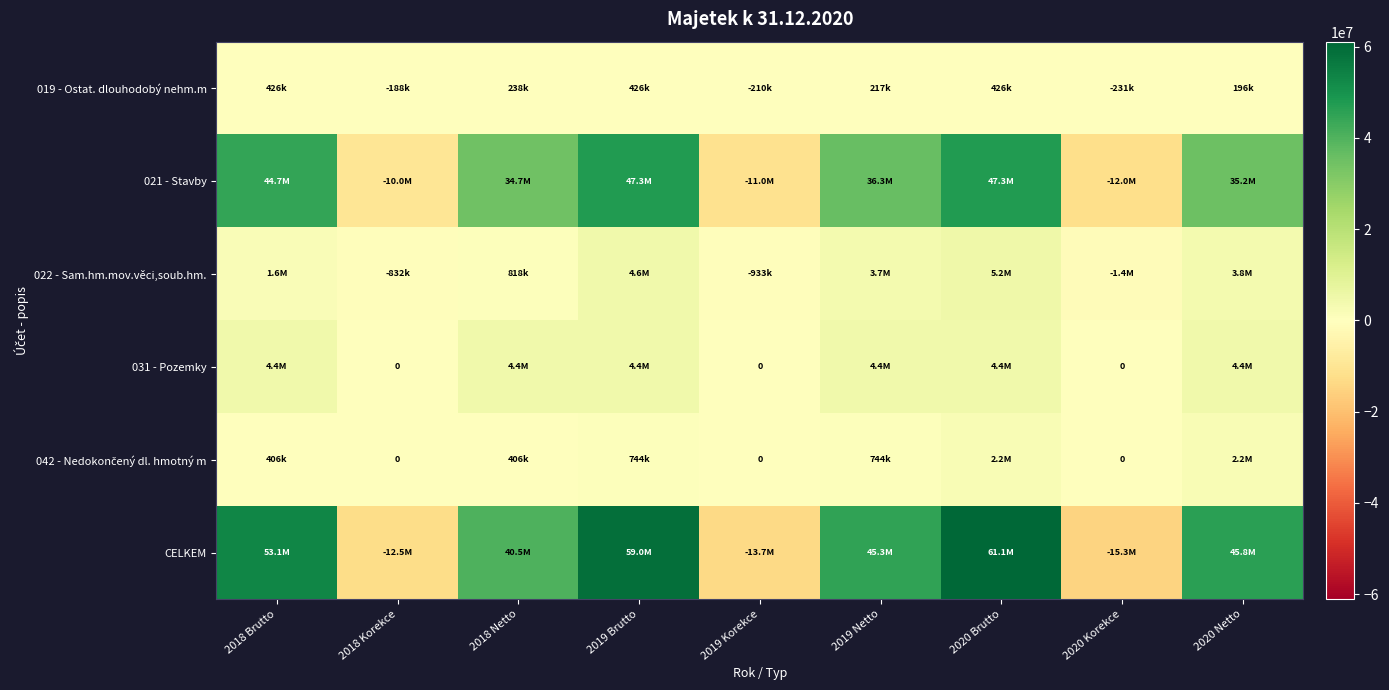

The 042 - Nedokončený dl. hmotný m series shows 470665.7 at 2019 Netto. True or false?

False